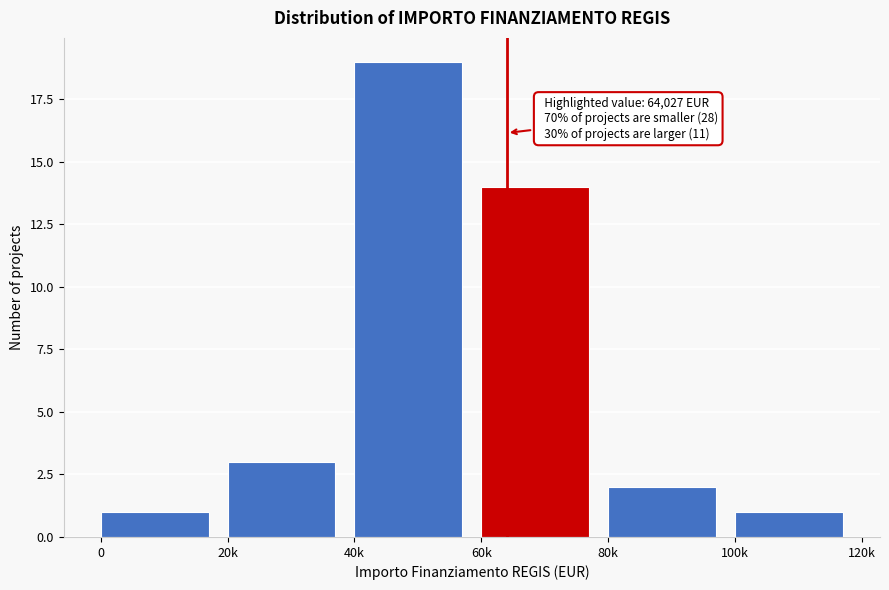

Reading left to right, transcribe all the data shown in this chart.

0=1	20k=3	40k=19	60k=14	80k=2	100k=1